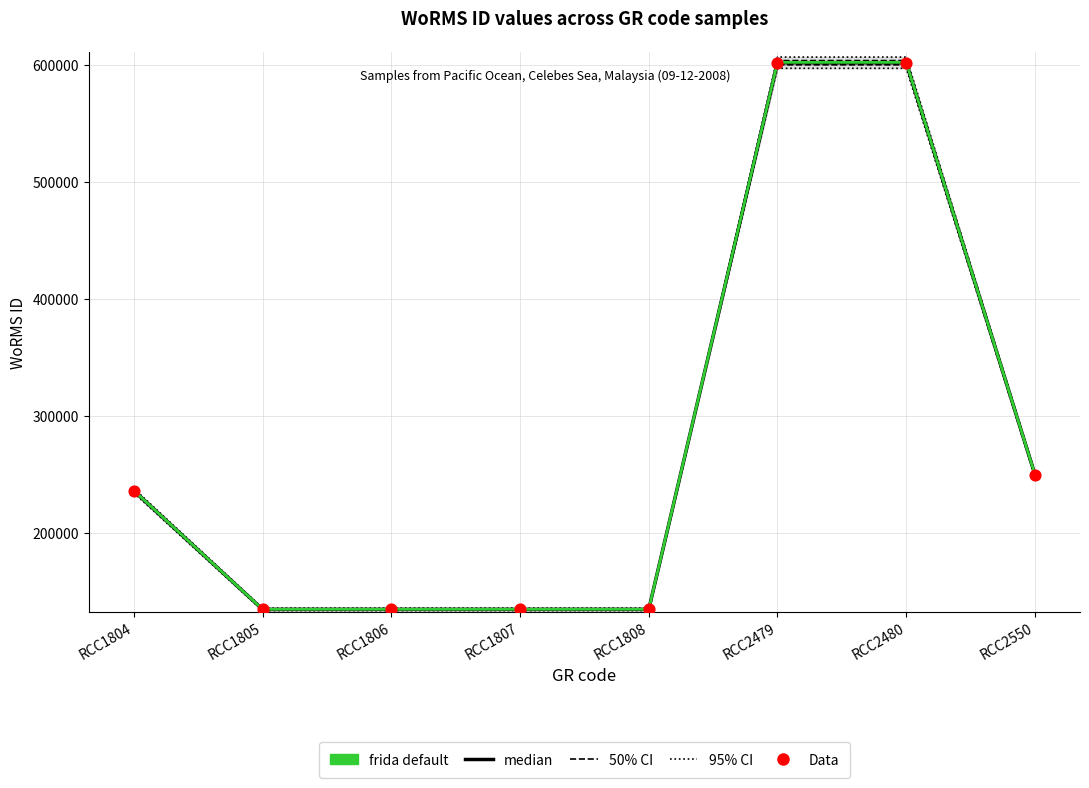

Which series reaches the minimum Y coordinate?

median